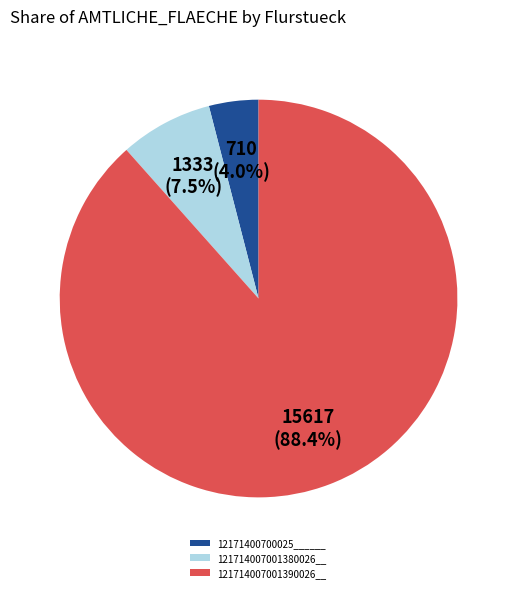

To the nearest percent, what is the difference between the 121714007001390026__ and 121714007001380026__ slice percentages?

81%